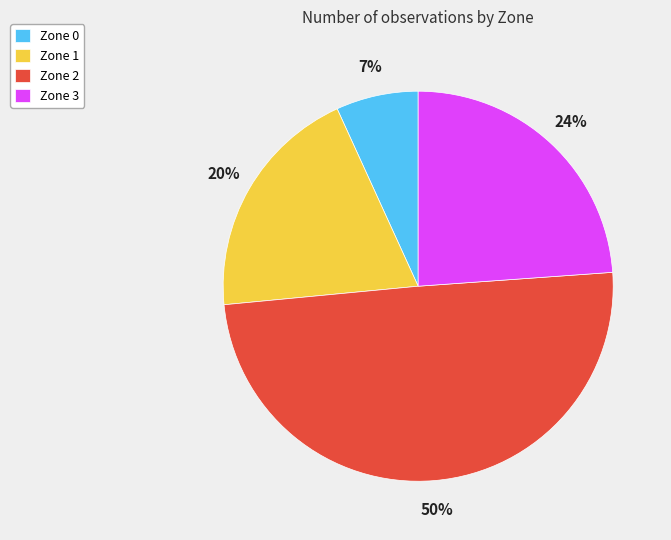

Rank the categories by value from highest to lowest.

Zone 2, Zone 3, Zone 1, Zone 0